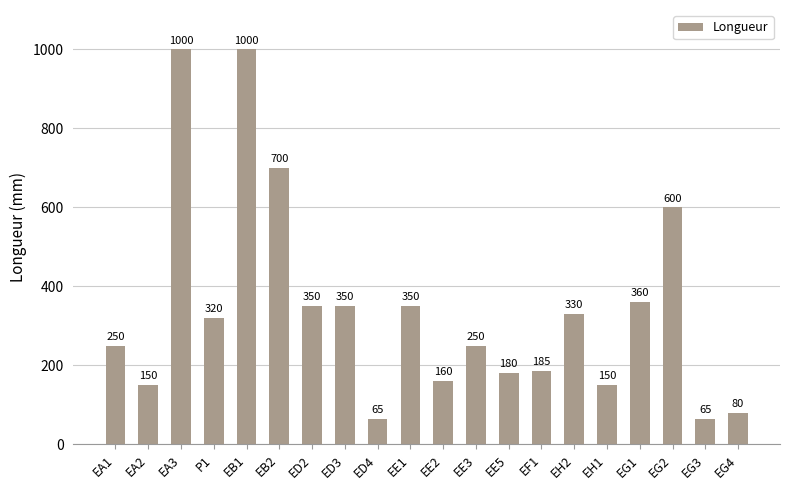

What is the change in value from EB1 to EF1?

-815